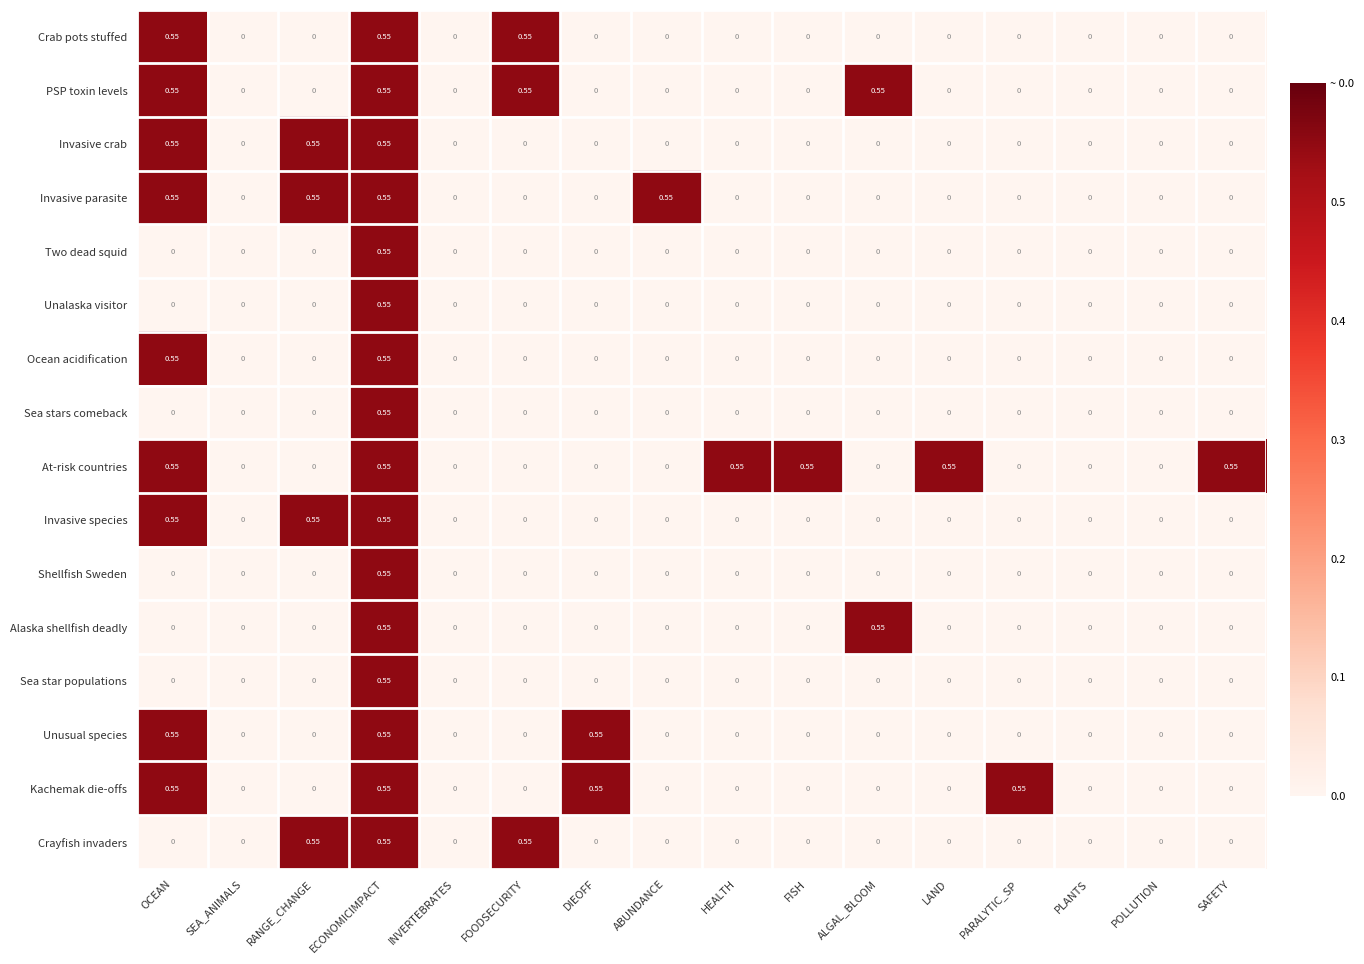

Which series has the largest total across all categories?

At-risk countries